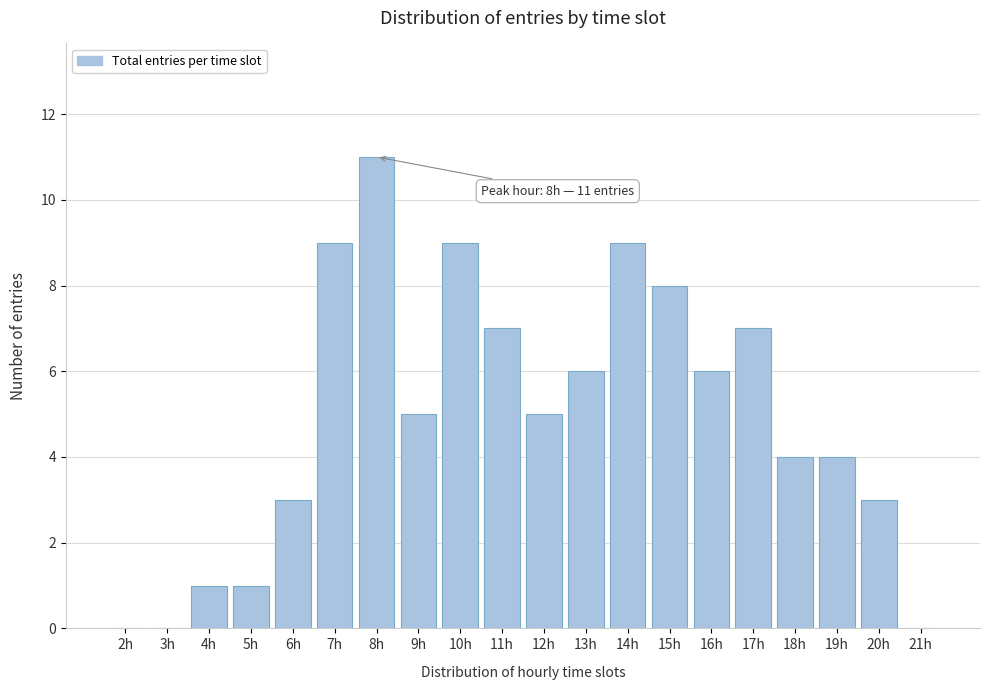

Reading left to right, what are all the values shown in this chart?

2h=0	3h=0	4h=1	5h=1	6h=3	7h=9	8h=11	9h=5	10h=9	11h=7	12h=5	13h=6	14h=9	15h=8	16h=6	17h=7	18h=4	19h=4	20h=3	21h=0